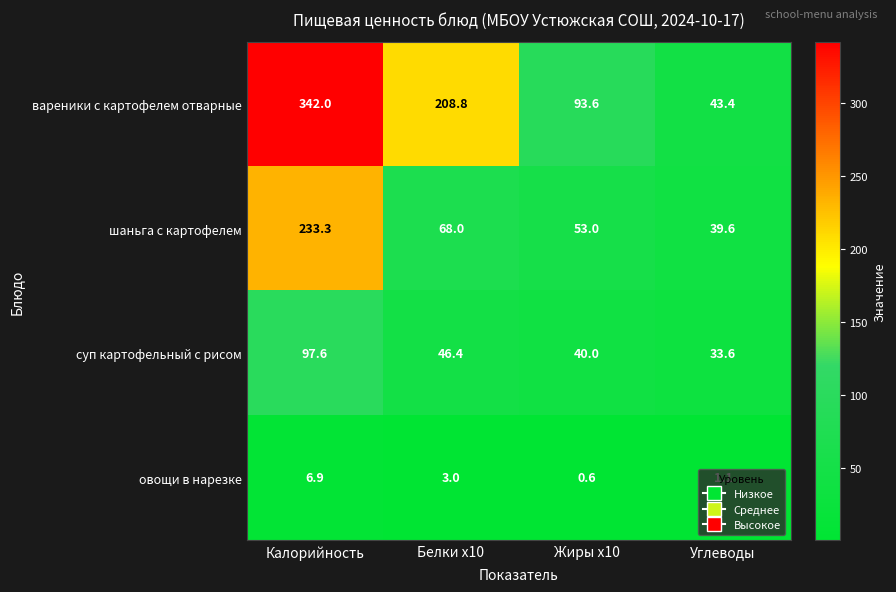

What is the maximum value shown in the chart?

342.0